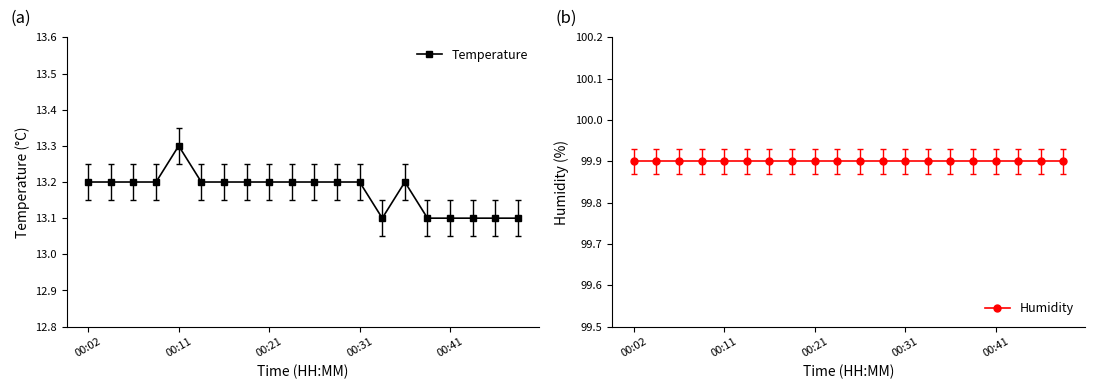

At 11, list the series in order from largest to smallest.

Humidity, Temperature